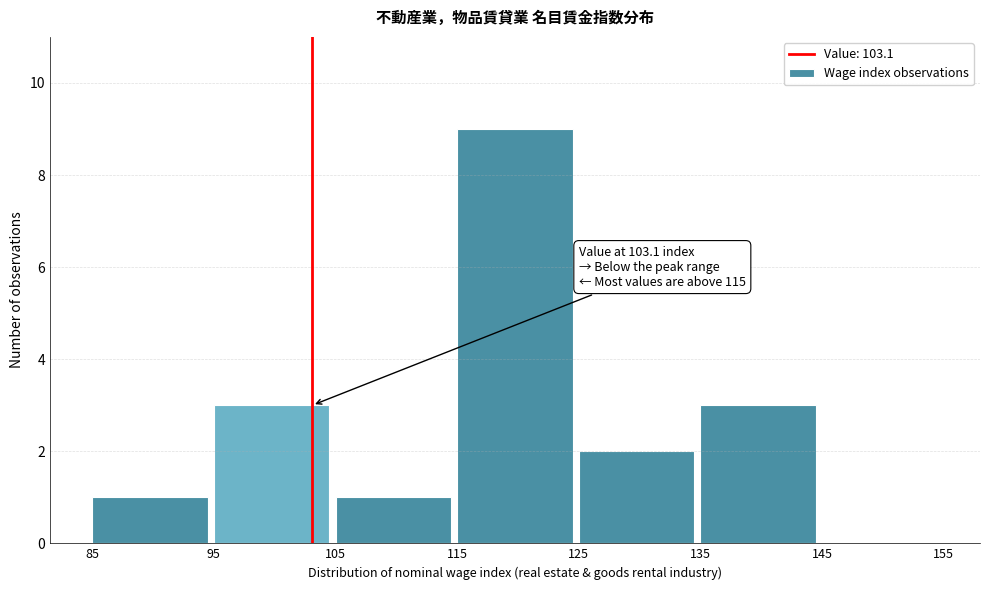

Over which range of the x-axis is the bar tallest?

115 to 125